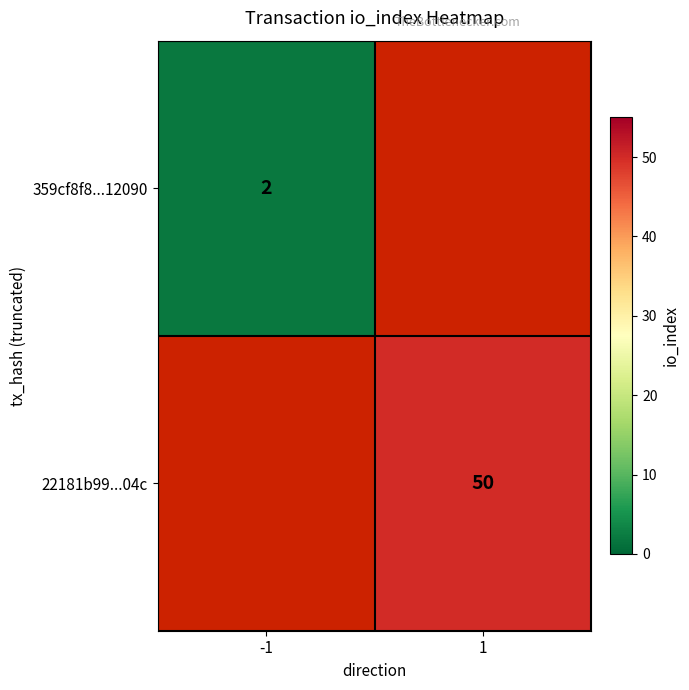

Which label corresponds to the smallest value in the chart?

-1